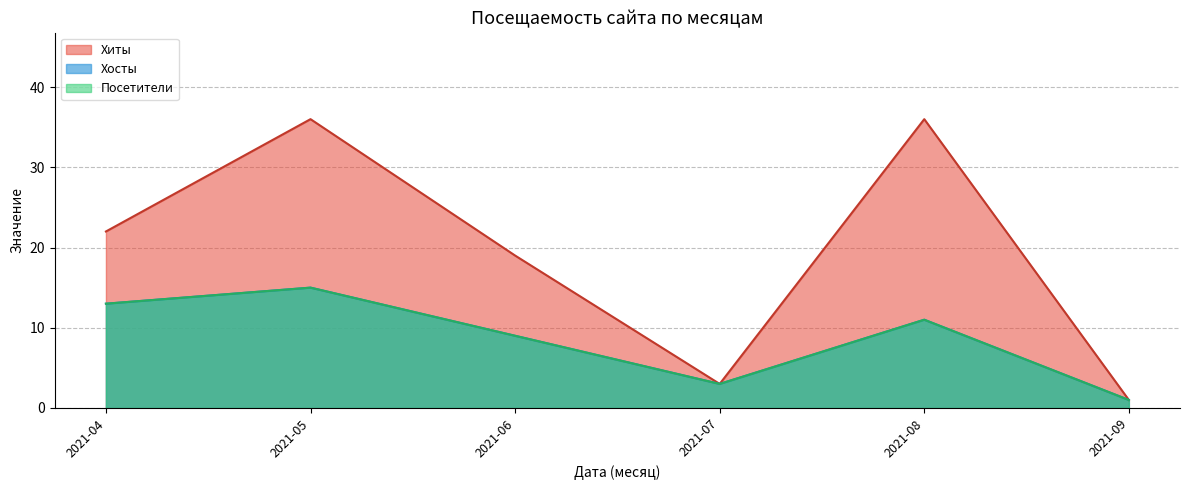

At which category does Посетители reach its first local valley?

2021-07